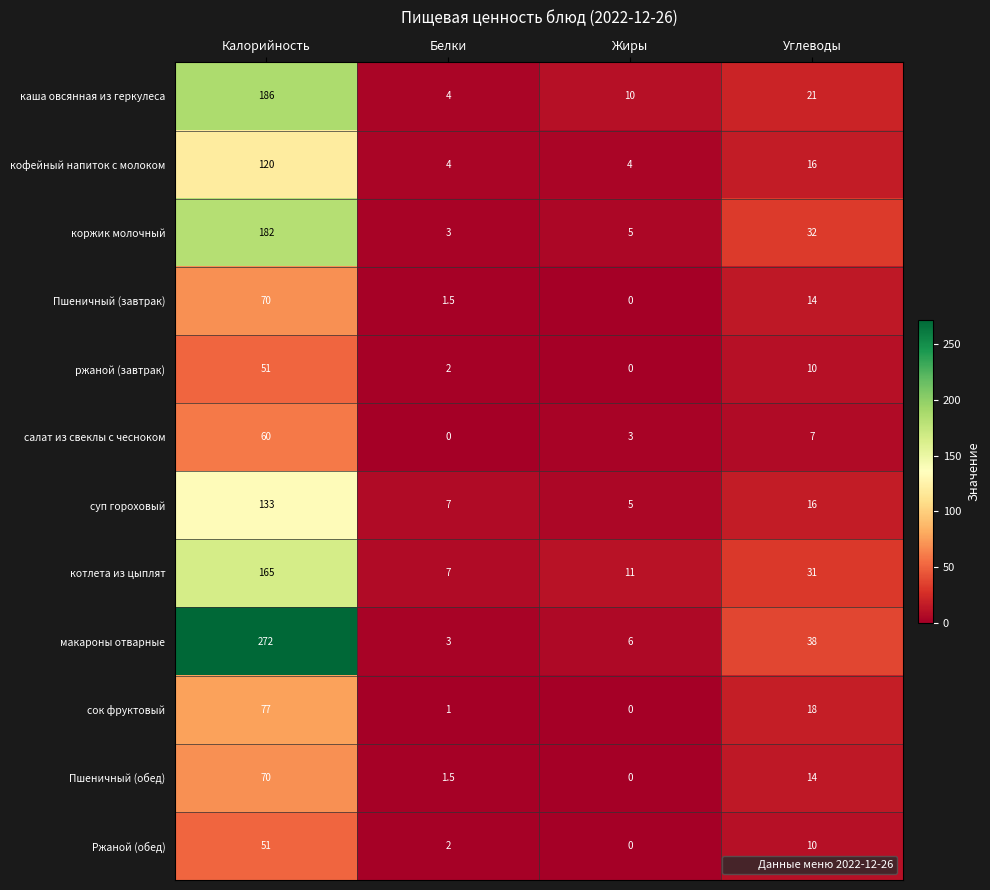

What is the difference between the second highest and minimum values in the Пшеничный (обед) series?

14.0